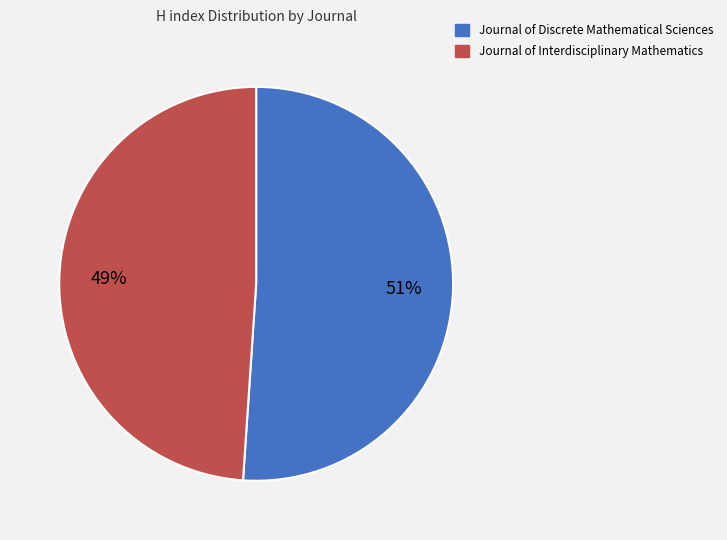

To the nearest percent, what is the combined percentage of Journal of Interdisciplinary Mathematics and Journal of Discrete Mathematical Sciences?

100%